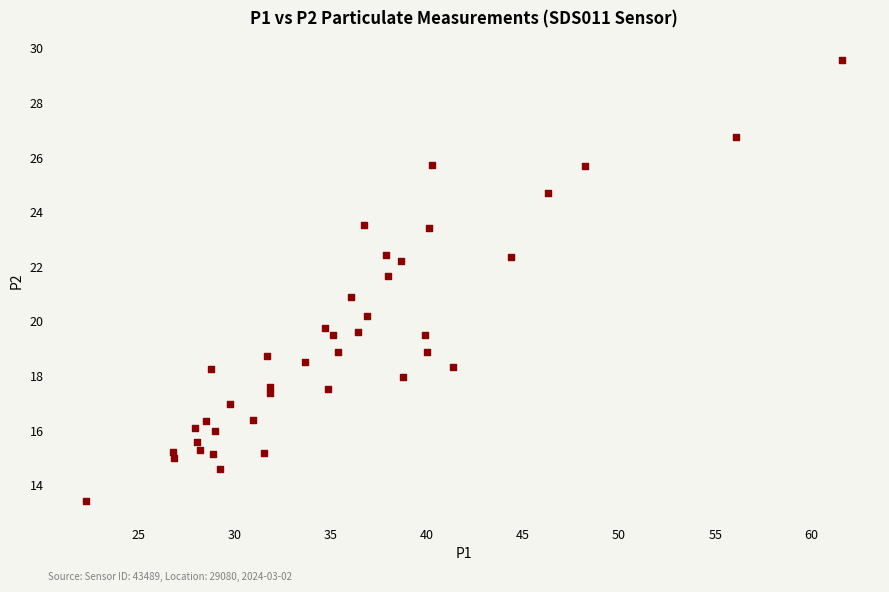

What is the range of Y values (max minus min)?

16.2